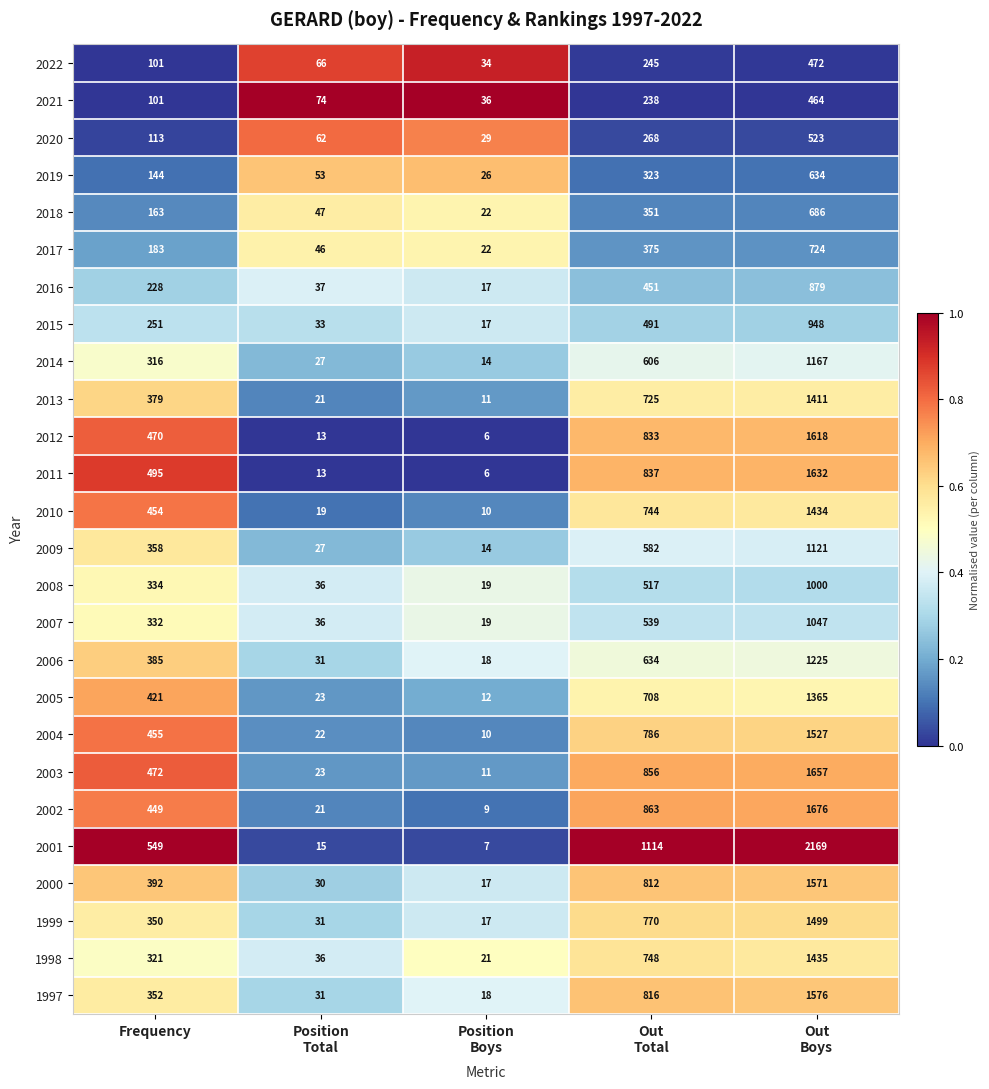

Which series has the largest total across all categories?

2001